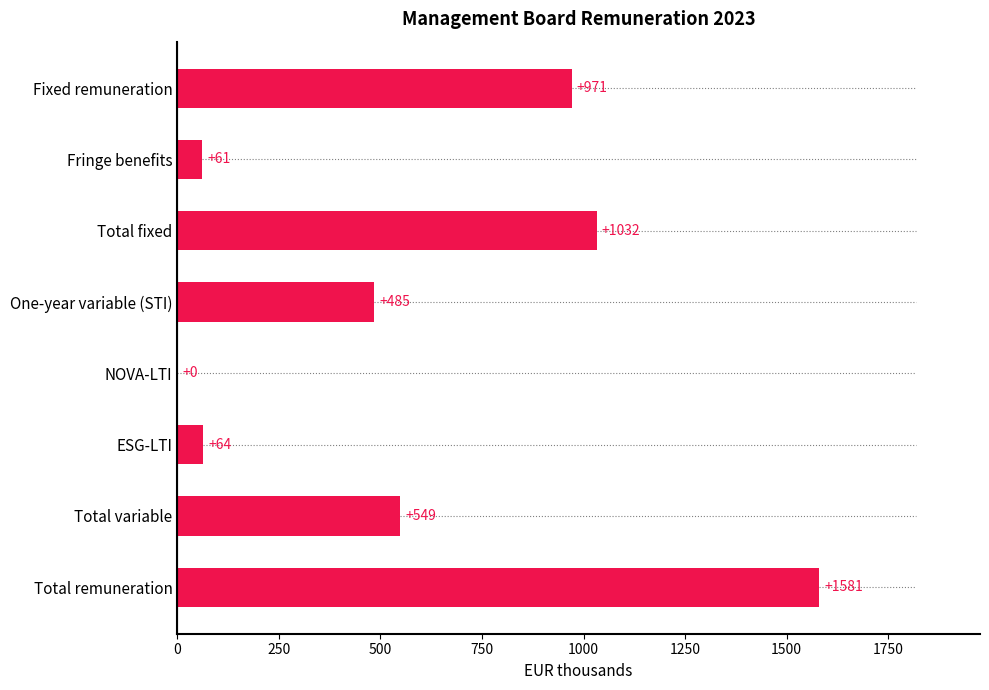

The chart shows a value of 1032 at Total fixed. True or false?

True